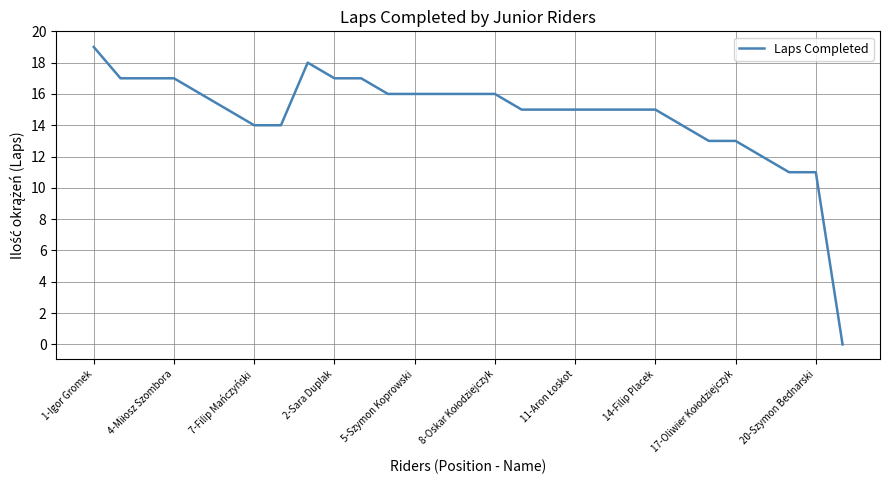

Reading right to left, extract all data points from this chart.

0	11	11	12	13	13	14	15	15	15	15	15	15	16	16	16	16	16	17	17	18	14	14	15	16	17	17	17	19